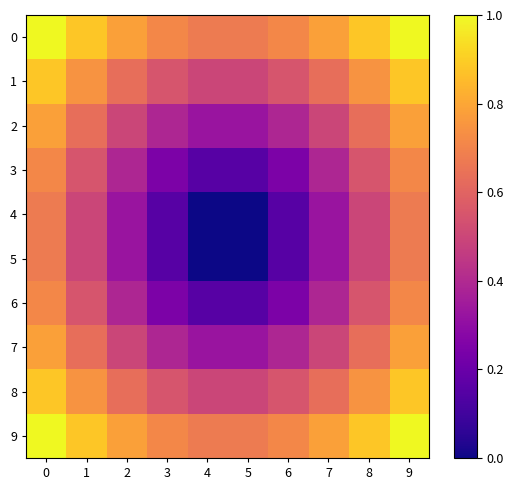

How many data points does each series have?

10